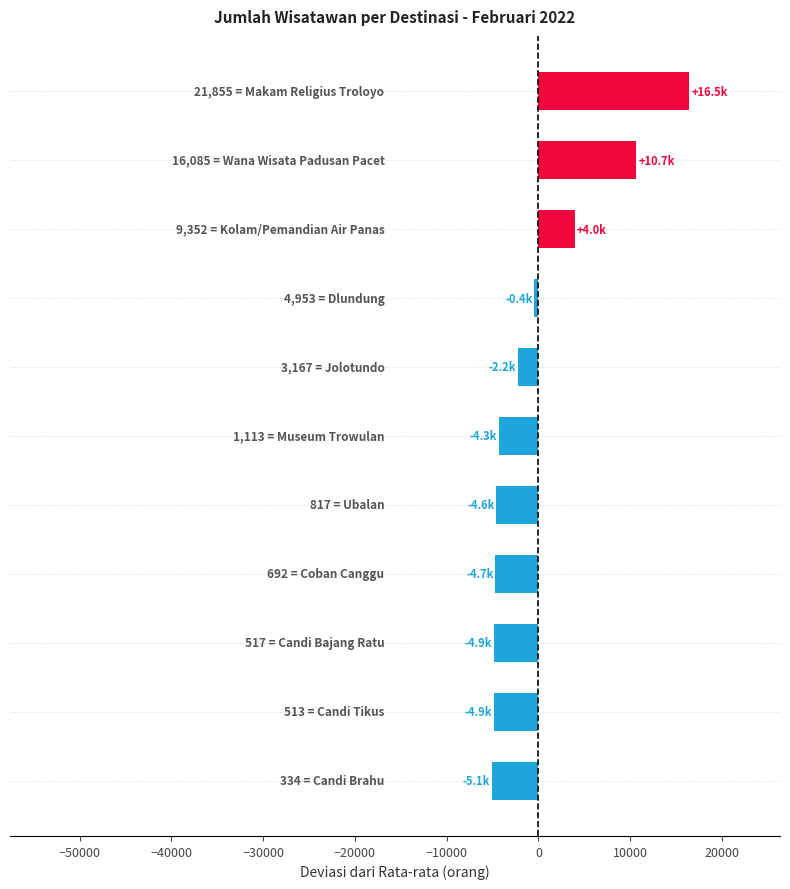

What is the greatest value displayed?

16455.2